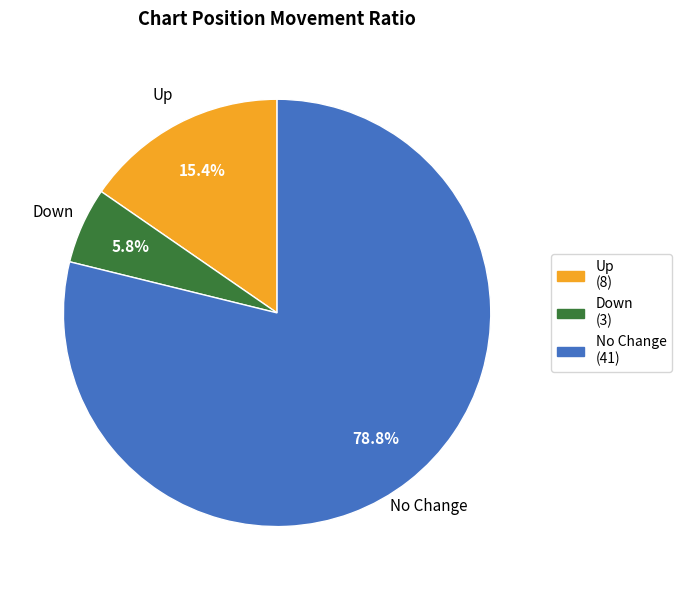

Count the number of slices in the pie.

3